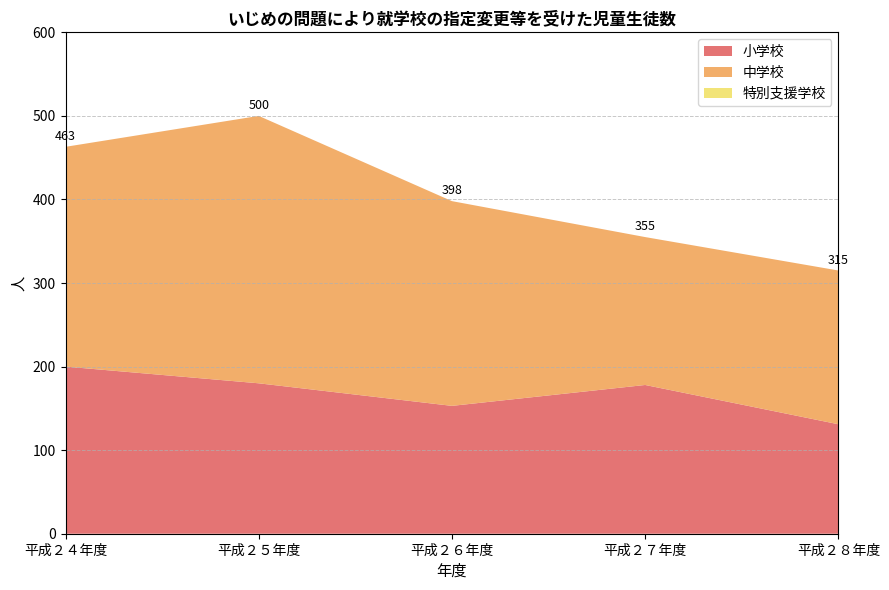

Reading left to right, extract all data points from this chart.

平成２４年度: 小学校=200	中学校=263	特別支援学校=0	合計=463
平成２５年度: 小学校=180	中学校=320	特別支援学校=0	合計=500
平成２６年度: 小学校=153	中学校=245	特別支援学校=0	合計=398
平成２７年度: 小学校=178	中学校=177	特別支援学校=0	合計=355
平成２８年度: 小学校=131	中学校=184	特別支援学校=0	合計=315